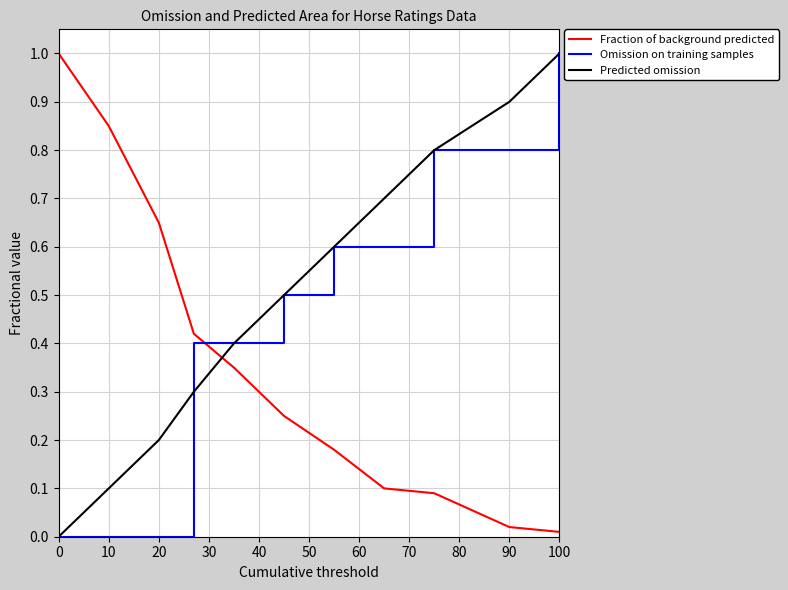

How many Omission on training samples values are between 0 and 1?

11